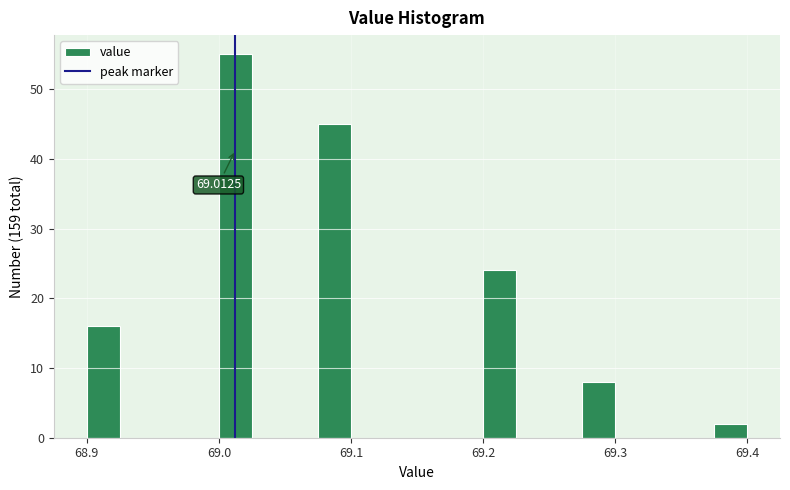

Read against the x-axis, roughly where is the centre of the tallest bar?

69.01